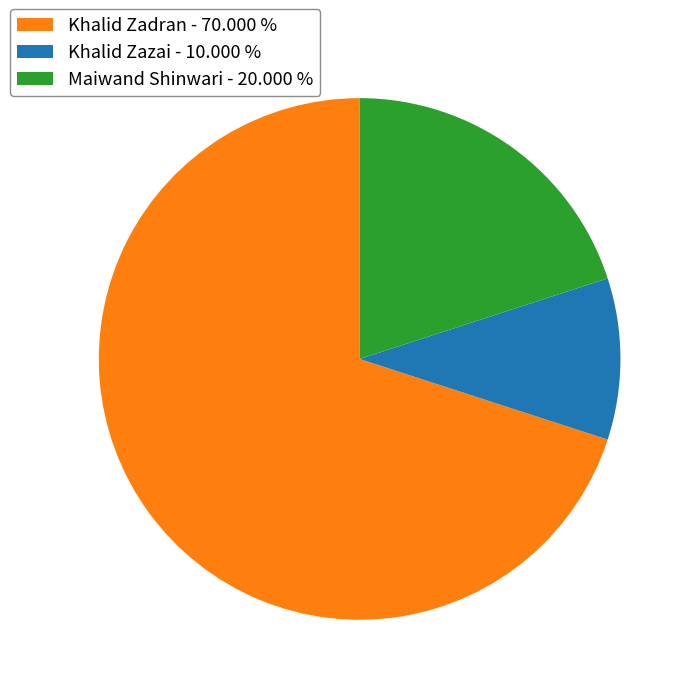

Is there a majority slice in this chart?

Yes